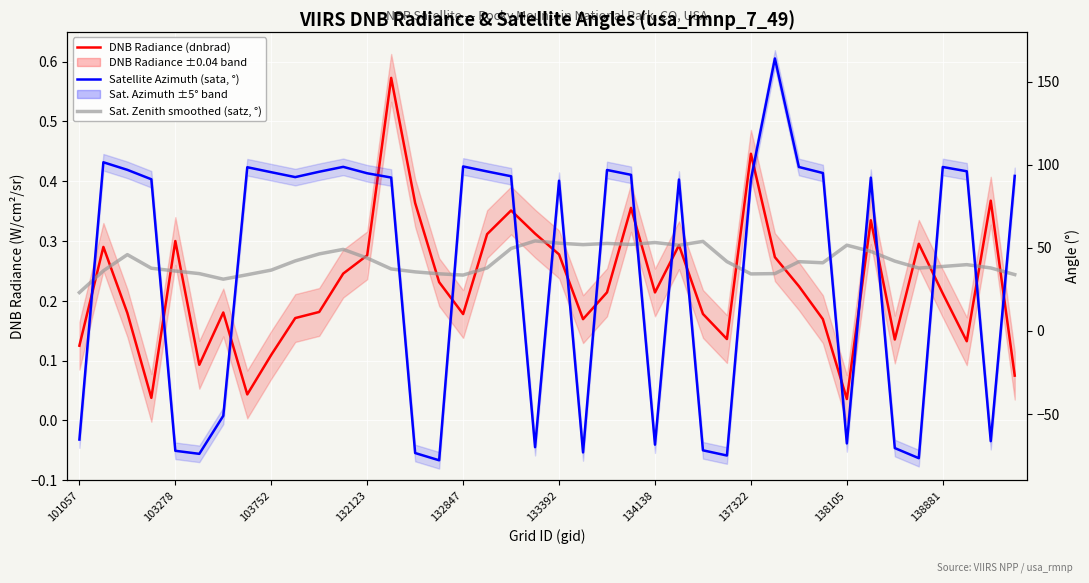

Where do Satellite Azimuth (sata, °) and Satellite Zenith smoothed (satz, °) first cross each other?

101057 and 103278